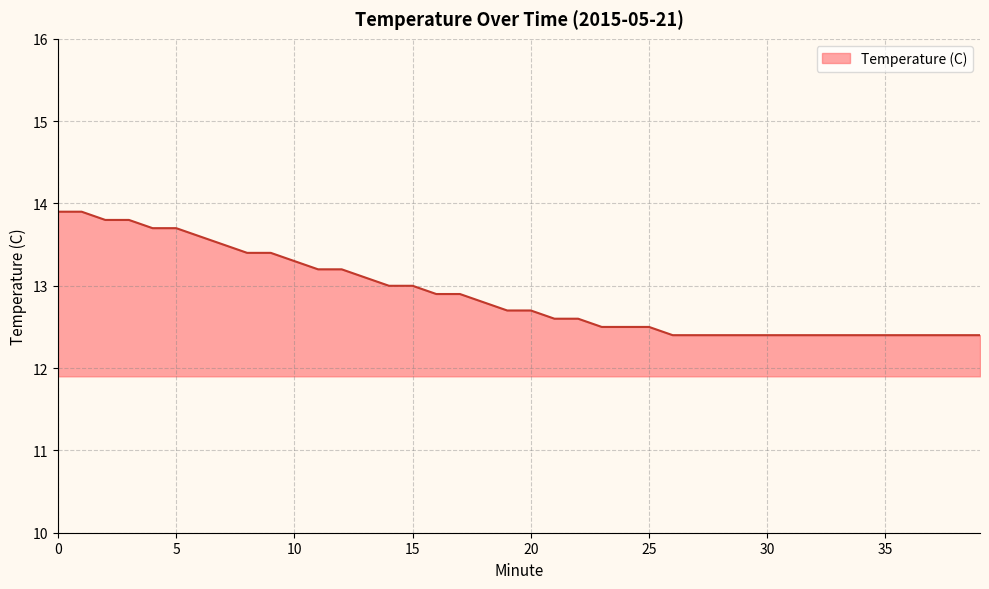

What is the difference between the maximum and minimum values?

1.5